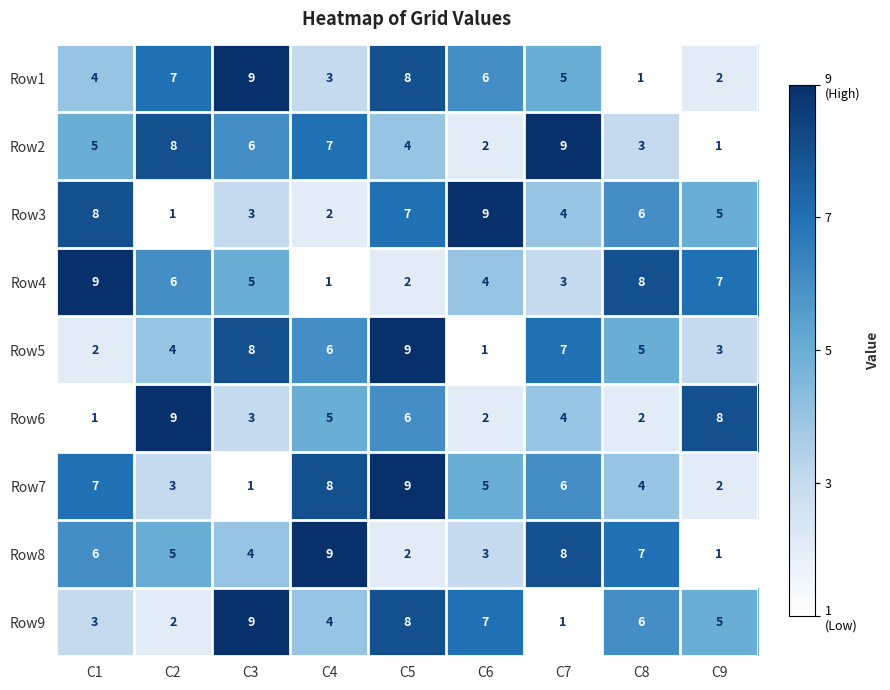

What is the difference between the maximum and minimum values in the Row1 series?

8